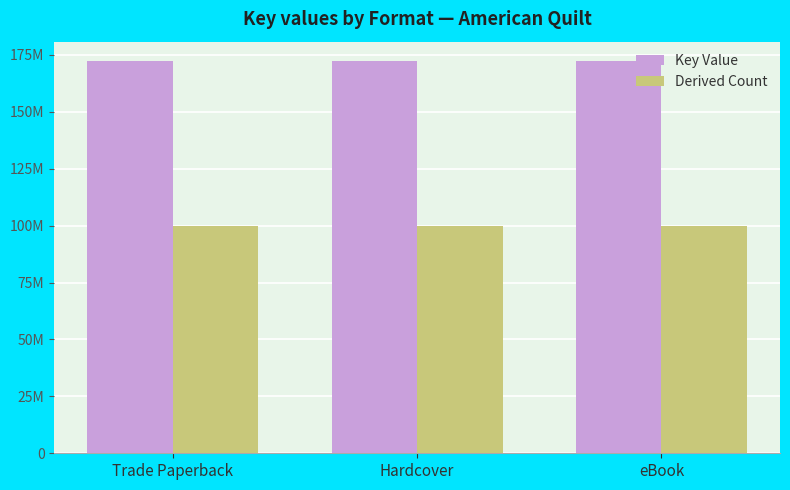

What are all the series names shown in the legend?

Key Value, Derived Count